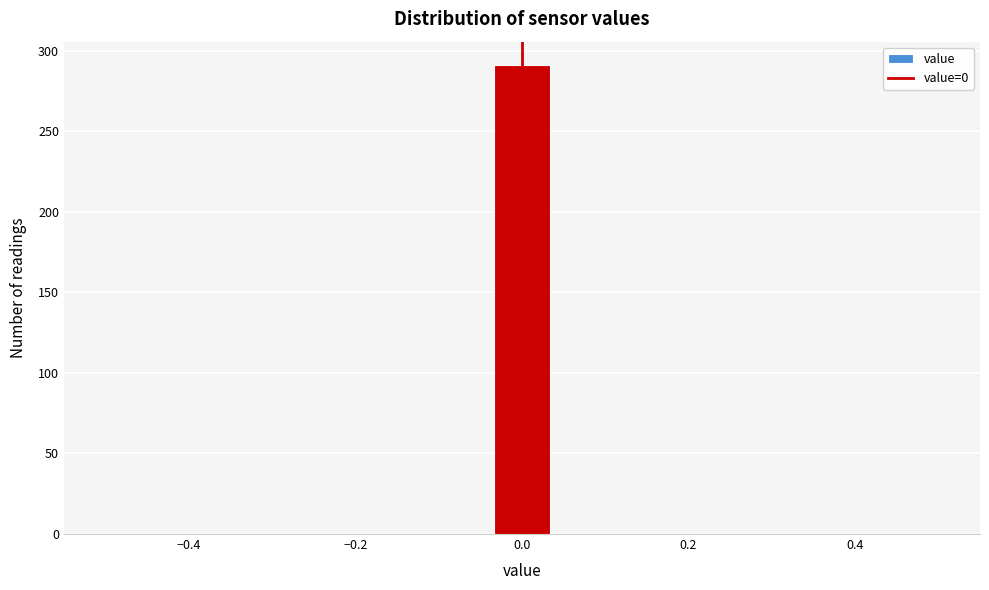

Read against the x-axis, roughly where is the centre of the tallest bar?

0.00